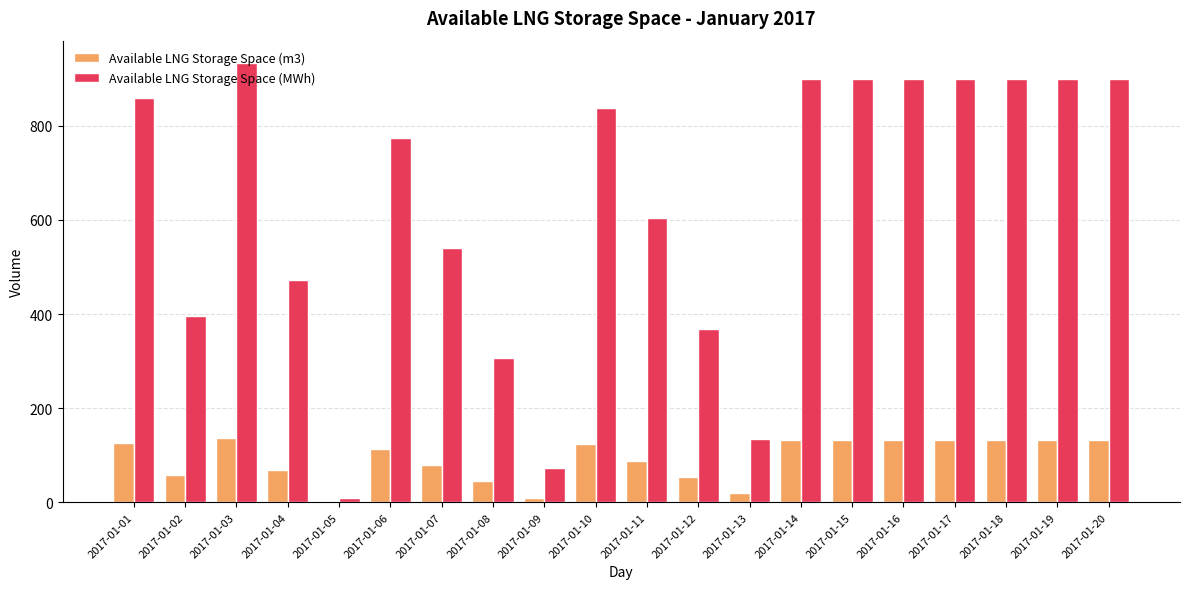

What is the sum of all Available LNG Storage Space (MWh) values?

12607